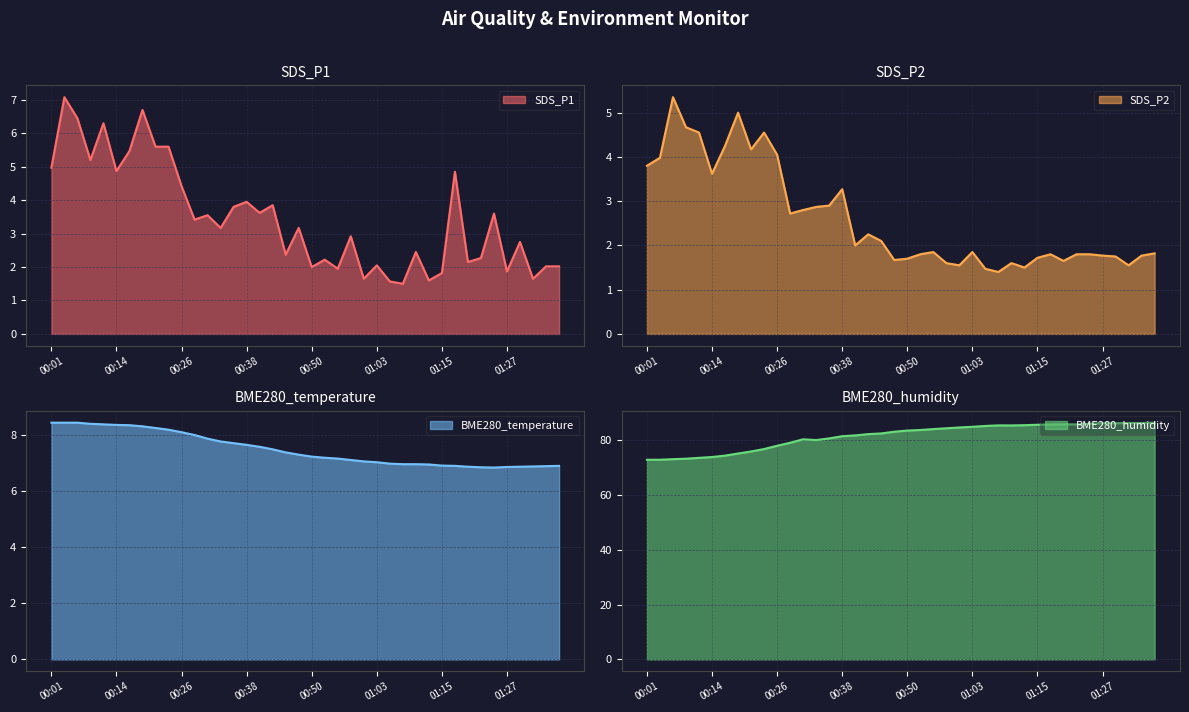

Reading left to right, transcribe all the data shown in this chart.

SDS_P1: 00:01=5.0	00:04=7.1	00:06=6.5	00:09=5.2	00:11=6.3	00:14=4.9	00:16=5.5	00:19=6.7	00:21=5.6	00:24=5.6	00:26=4.4	00:28=3.4	00:31=3.5	00:33=3.2	00:36=3.8	00:38=4.0	00:41=3.6	00:43=3.9	00:46=2.4	00:48=3.2	00:50=2.0	00:53=2.2	00:55=1.9	00:58=2.9	01:00=1.6	01:03=2.0	01:05=1.6	01:08=1.5	01:10=2.5	01:13=1.6	01:15=1.8	01:18=4.8	01:20=2.1	01:22=2.3	01:25=3.6	01:27=1.9	01:30=2.8	01:32=1.6	01:35=2.0	01:37=2.0
SDS_P2: 00:01=3.8	00:04=4.0	00:06=5.3	00:09=4.7	00:11=4.5	00:14=3.6	00:16=4.2	00:19=5.0	00:21=4.2	00:24=4.5	00:26=4.0	00:28=2.7	00:31=2.8	00:33=2.9	00:36=2.9	00:38=3.3	00:41=2.0	00:43=2.2	00:46=2.1	00:48=1.7	00:50=1.7	00:53=1.8	00:55=1.9	00:58=1.6	01:00=1.6	01:03=1.9	01:05=1.5	01:08=1.4	01:10=1.6	01:13=1.5	01:15=1.7	01:18=1.8	01:20=1.6	01:22=1.8	01:25=1.8	01:27=1.8	01:30=1.8	01:32=1.6	01:35=1.8	01:37=1.8
BME280_temperature: 00:01=8.4	00:04=8.4	00:06=8.4	00:09=8.4	00:11=8.4	00:14=8.4	00:16=8.3	00:19=8.3	00:21=8.2	00:24=8.2	00:26=8.1	00:28=8.0	00:31=7.9	00:33=7.8	00:36=7.7	00:38=7.7	00:41=7.6	00:43=7.5	00:46=7.4	00:48=7.3	00:50=7.2	00:53=7.2	00:55=7.2	00:58=7.1	01:00=7.1	01:03=7.0	01:05=7.0	01:08=7.0	01:10=7.0	01:13=7.0	01:15=6.9	01:18=6.9	01:20=6.9	01:22=6.8	01:25=6.8	01:27=6.9	01:30=6.9	01:32=6.9	01:35=6.9	01:37=6.9
BME280_humidity: 00:01=72.8	00:04=72.8	00:06=73.0	00:09=73.2	00:11=73.5	00:14=73.8	00:16=74.3	00:19=75.0	00:21=75.8	00:24=76.7	00:26=77.9	00:28=79.0	00:31=80.2	00:33=79.9	00:36=80.5	00:38=81.3	00:41=81.6	00:43=82.1	00:46=82.3	00:48=83.0	00:50=83.4	00:53=83.6	00:55=83.9	00:58=84.2	01:00=84.5	01:03=84.8	01:05=85.1	01:08=85.3	01:10=85.3	01:13=85.4	01:15=85.5	01:18=85.7	01:20=85.7	01:22=85.7	01:25=85.9	01:27=86.1	01:30=86.1	01:32=86.2	01:35=86.2	01:37=86.3